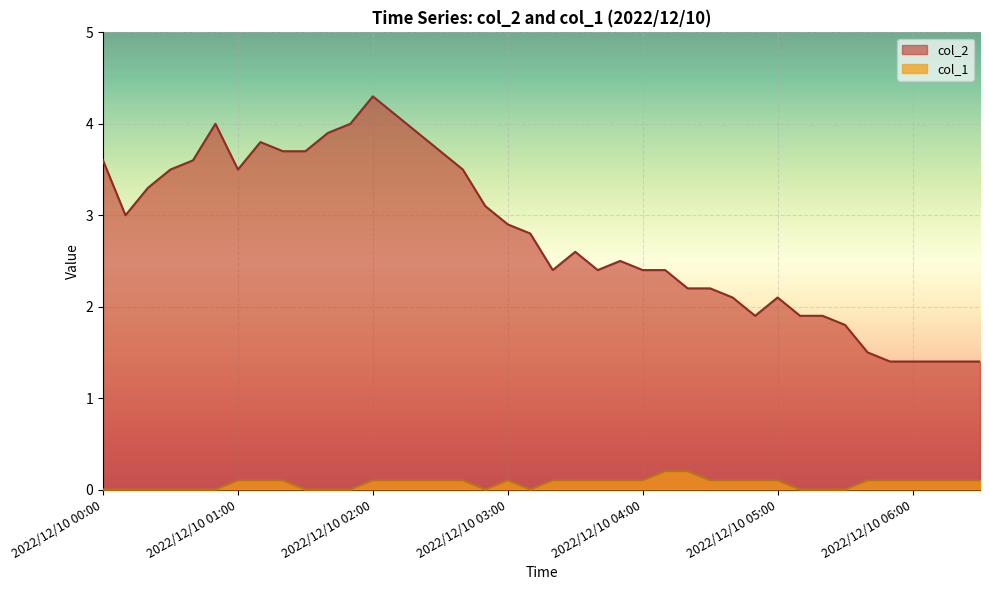

True or false: col_1 and col_2 cross at least once.

False